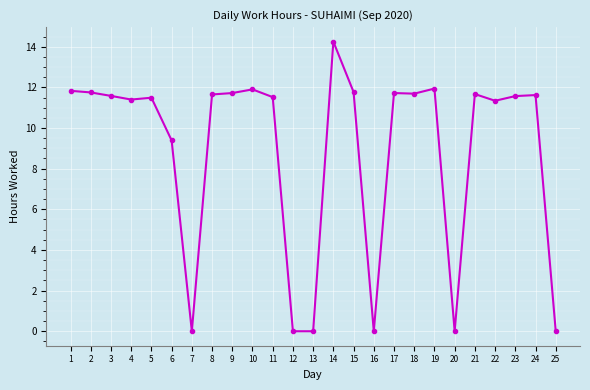

What is the value of the 23rd point from the left?

11.6